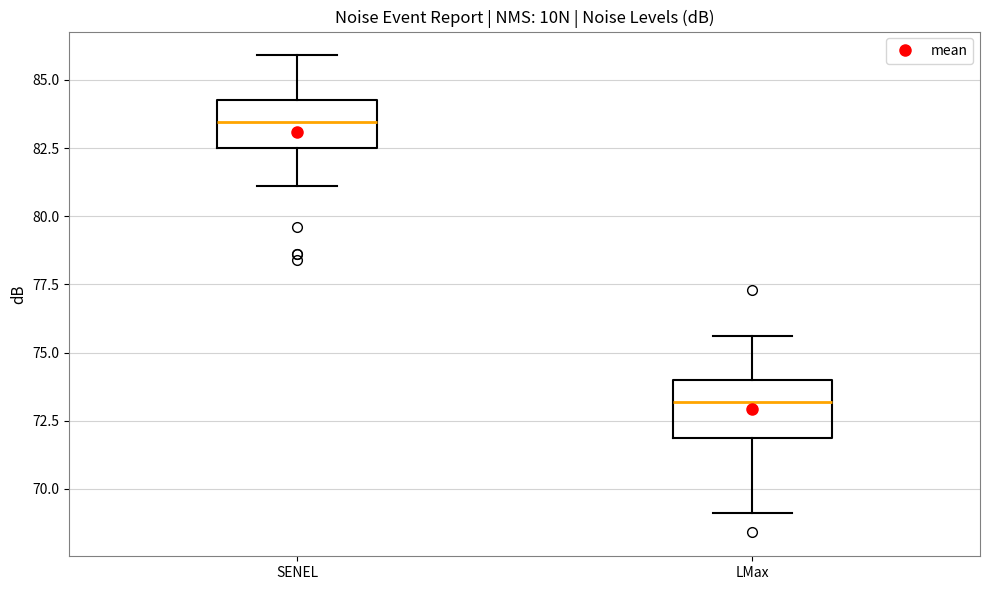

Reading left to right, transcribe this box plot: for each box, give where its median line is, the range the box spans, and where its two whiskers end, as read against the y-axis. The values are not printed on the chart, so give them approximately, as read against the axis.

SENEL: median 83.5, box 82.5 to 84.5, whiskers 81.0 to 86.0
LMax: median 73.0, box 72.0 to 74.0, whiskers 69.0 to 75.5